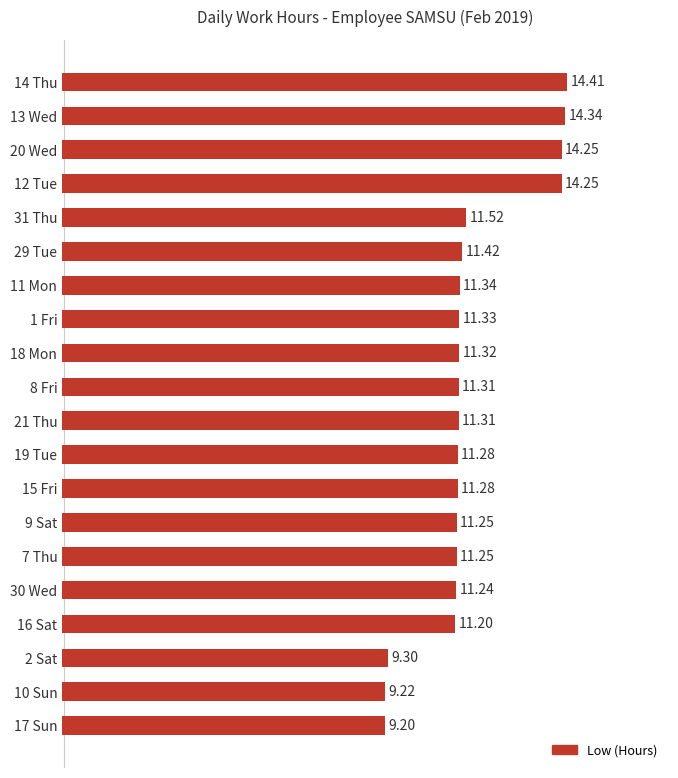

What is the greatest value displayed?

14.4